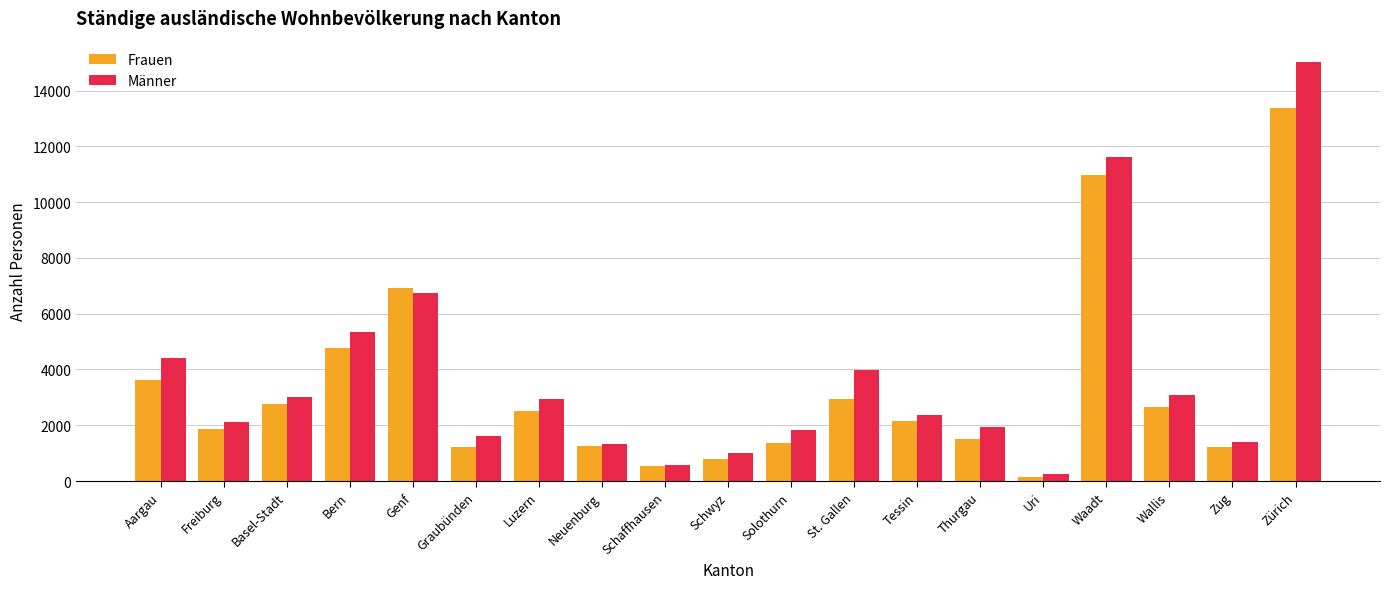

Which series has the largest range (max minus min)?

Männer